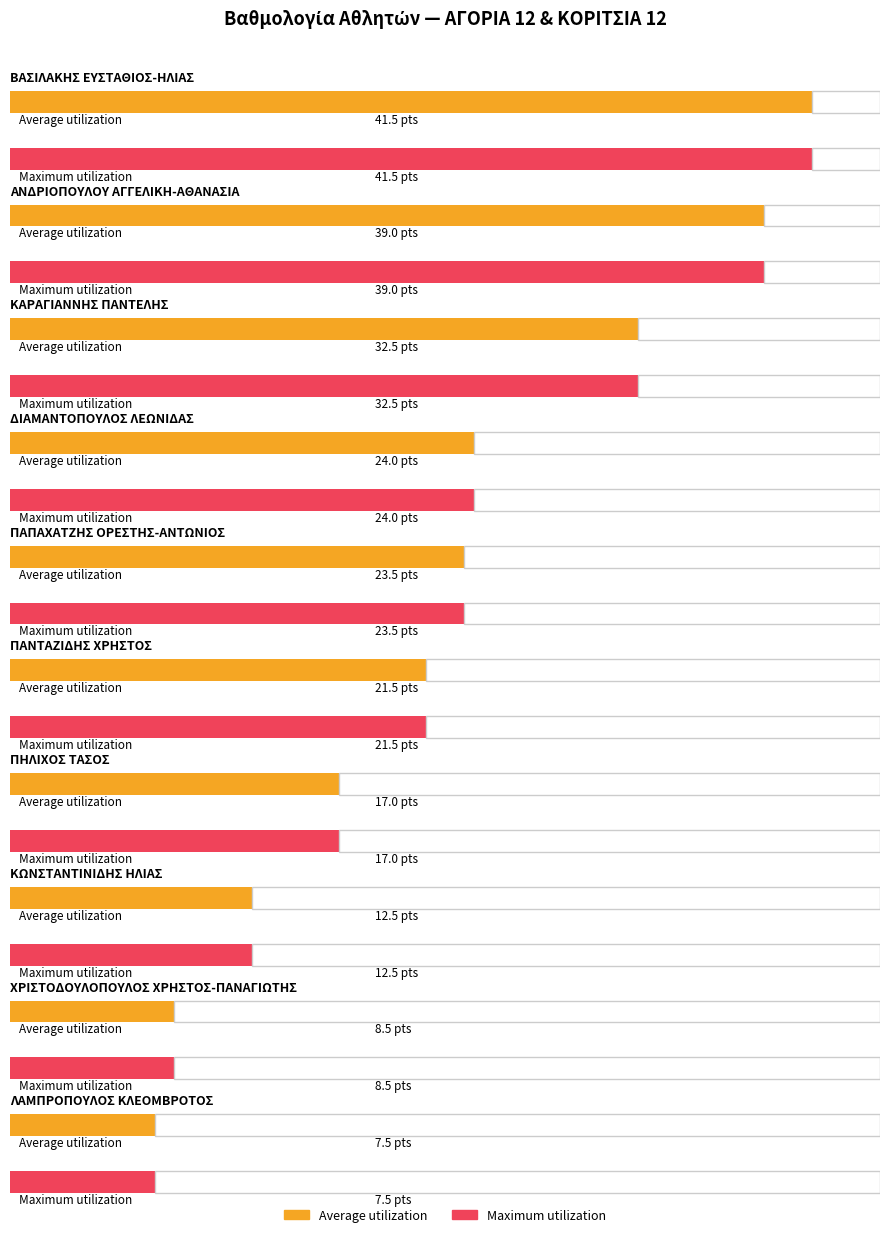

Which series changed the most between ΠΗΛΙΧΟΣ ΤΑΣΟΣ and ΧΡΙΣΤΟΔΟΥΛΟΠΟΥΛΟΣ ΧΡΗΣΤΟΣ-ΠΑΝΑΓΙΩΤΗΣ?

Average utilization